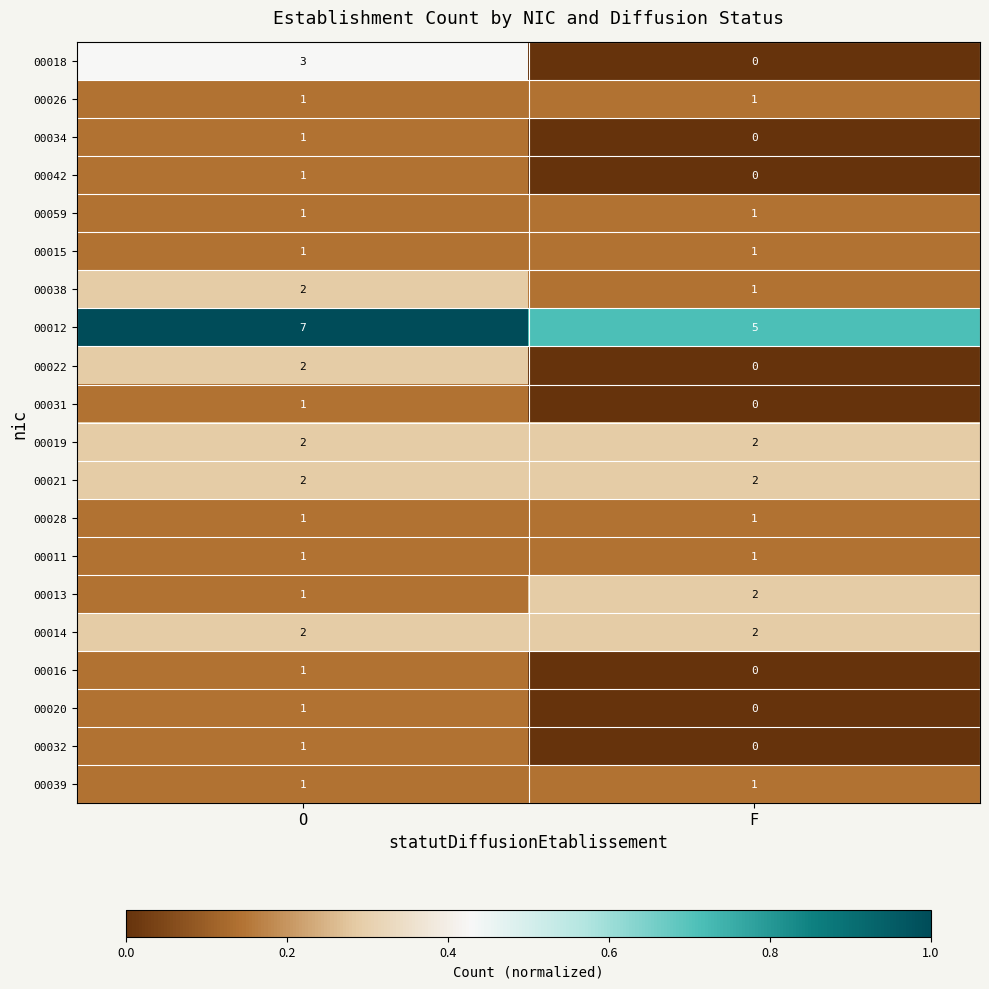

What is the difference between the highest and lowest values at F?

5